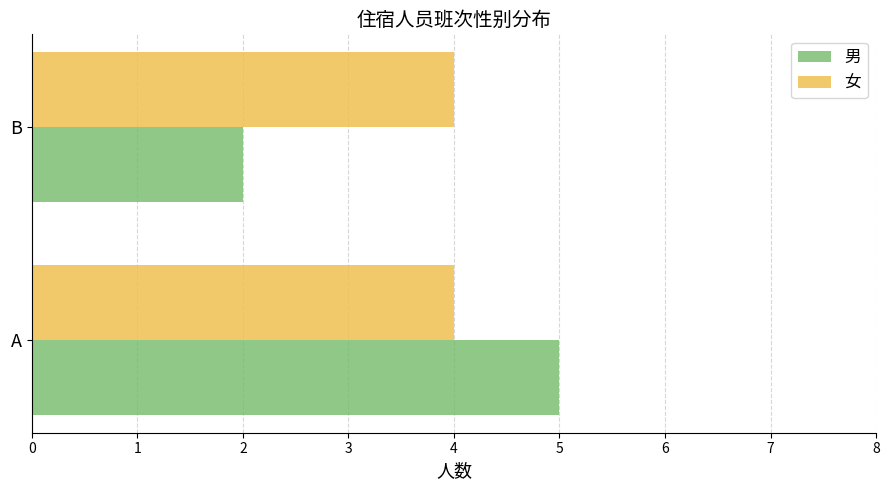

What are all the series names shown in the legend?

男, 女